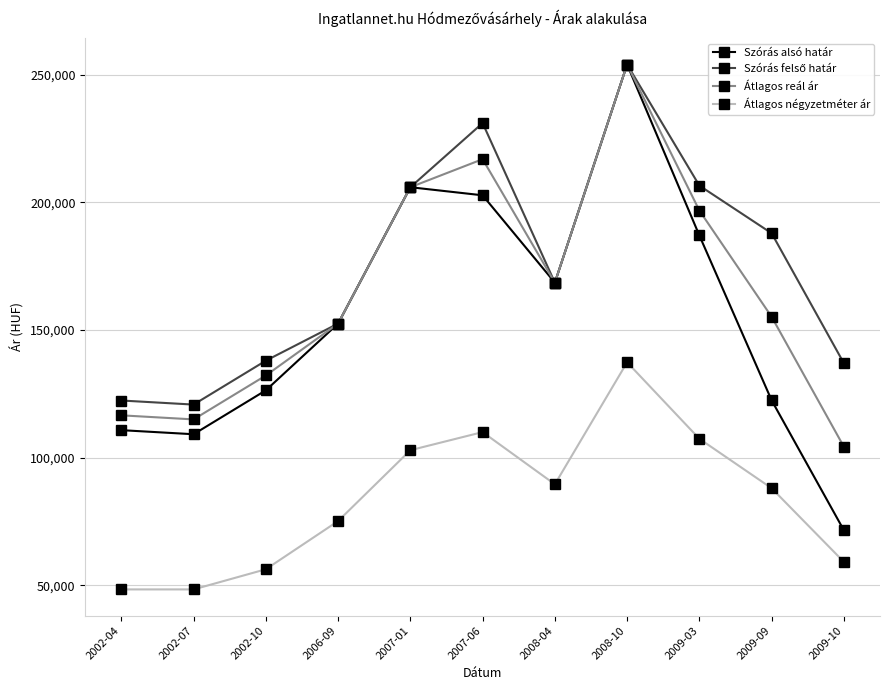

Which series has the largest range (max minus min)?

Szórás alsó határ